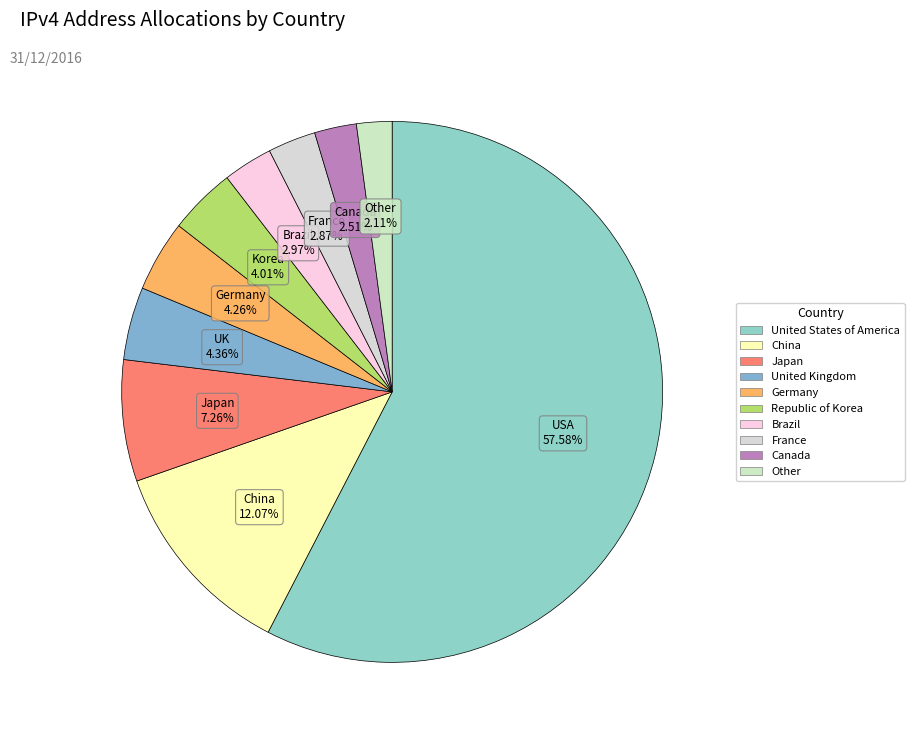

Which category has the smallest portion of the pie?

Other